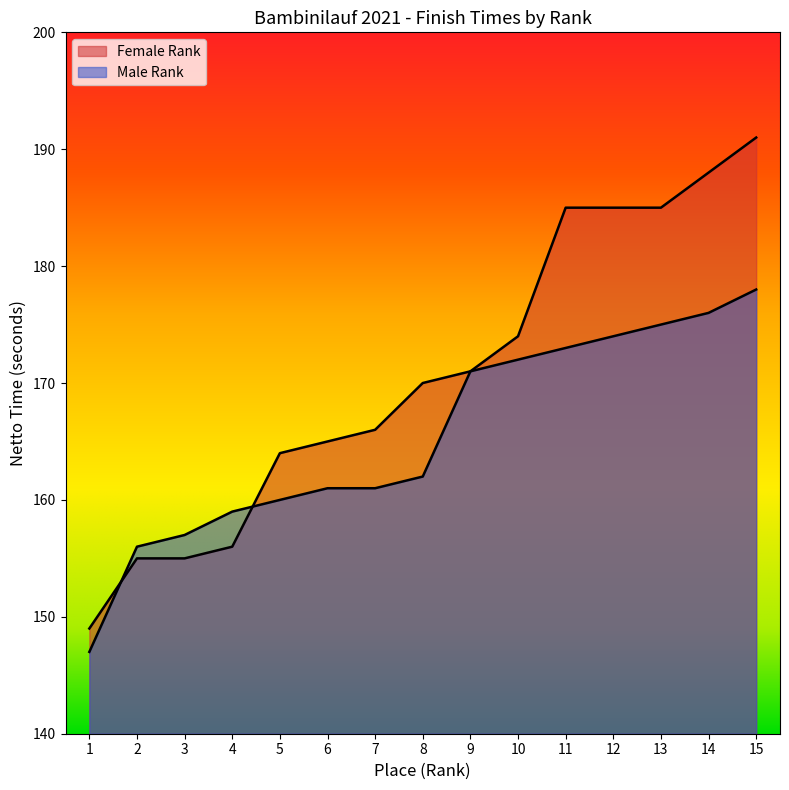

The chart shows a value of 170 at 8. True or false?

True